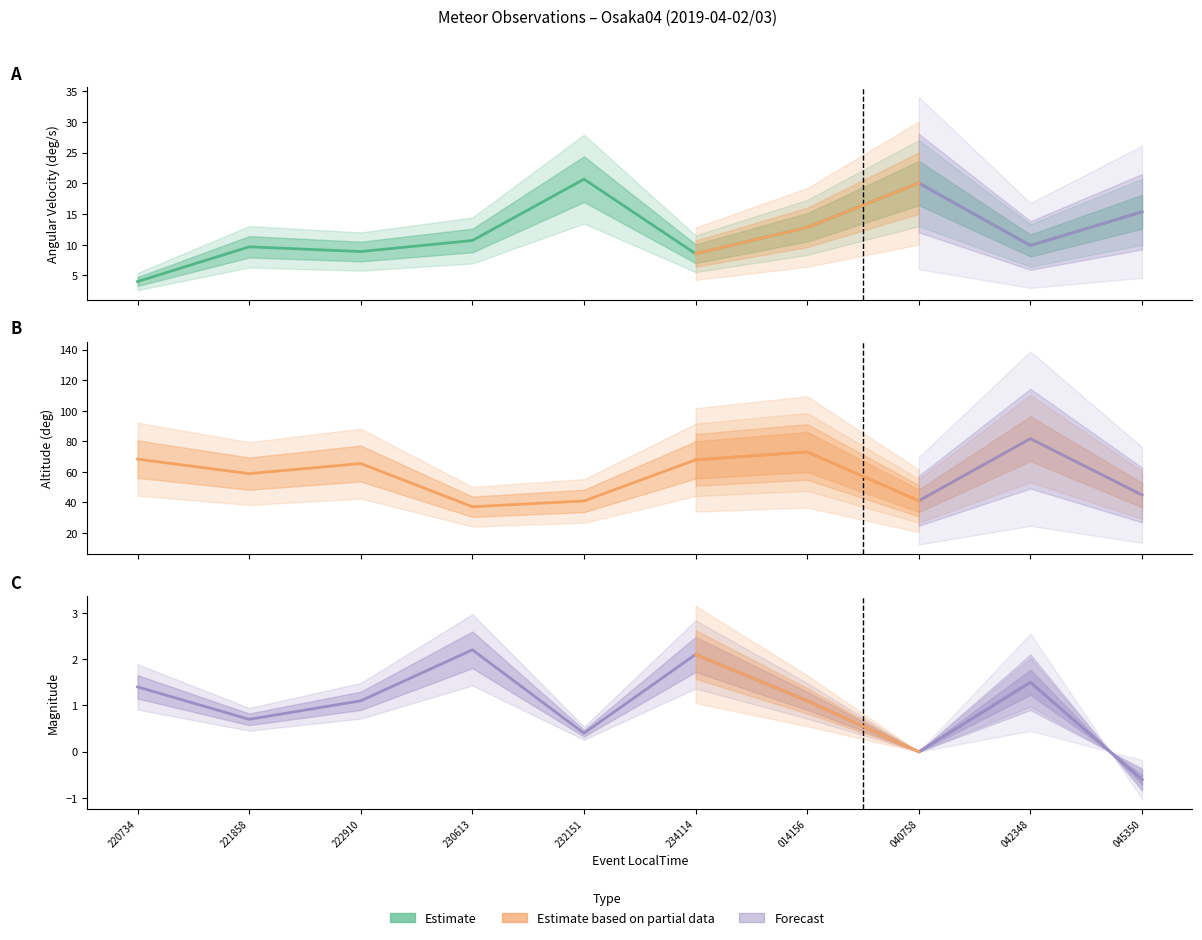

Between 20190402_221858 and 20190402_230613, which is larger?

20190402_230613